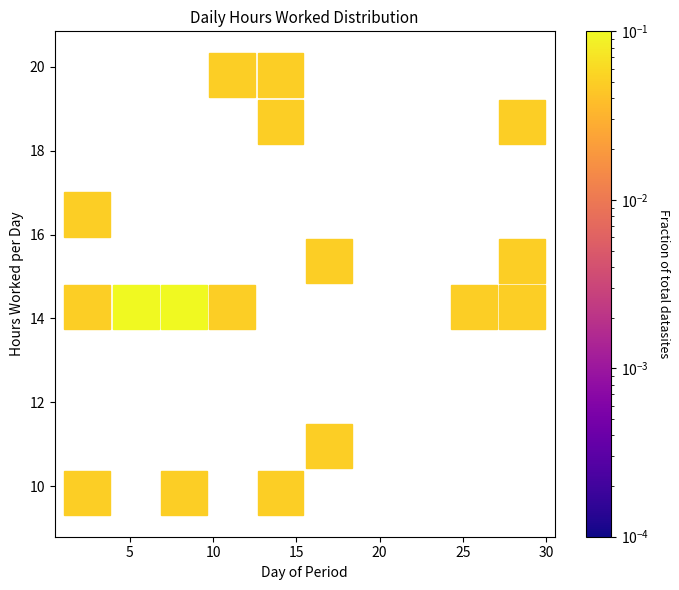

What is the range of Y values (max minus min)?

11.1